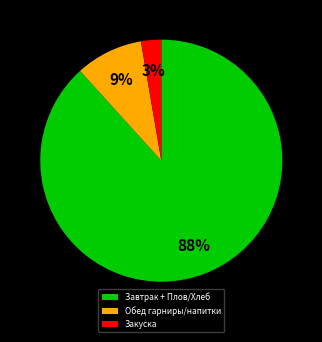

How many slices are in this pie chart?

3